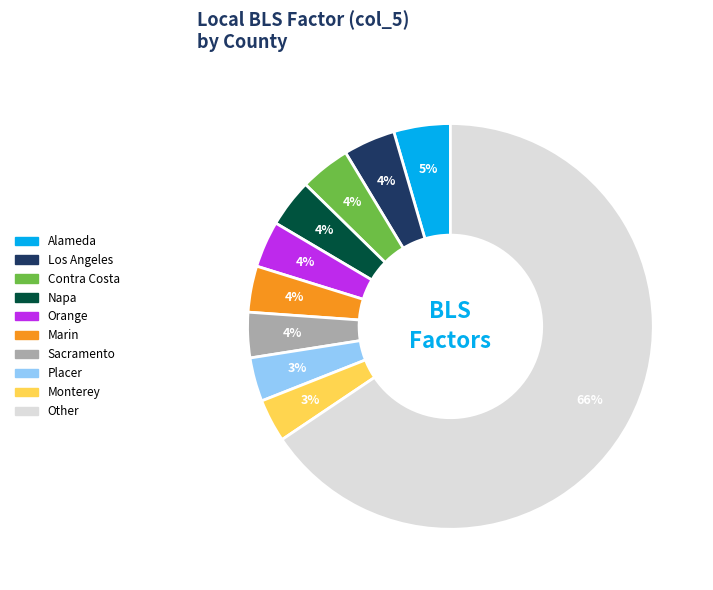

To the nearest percent, what is the difference between the largest and smallest slice percentages?

62%